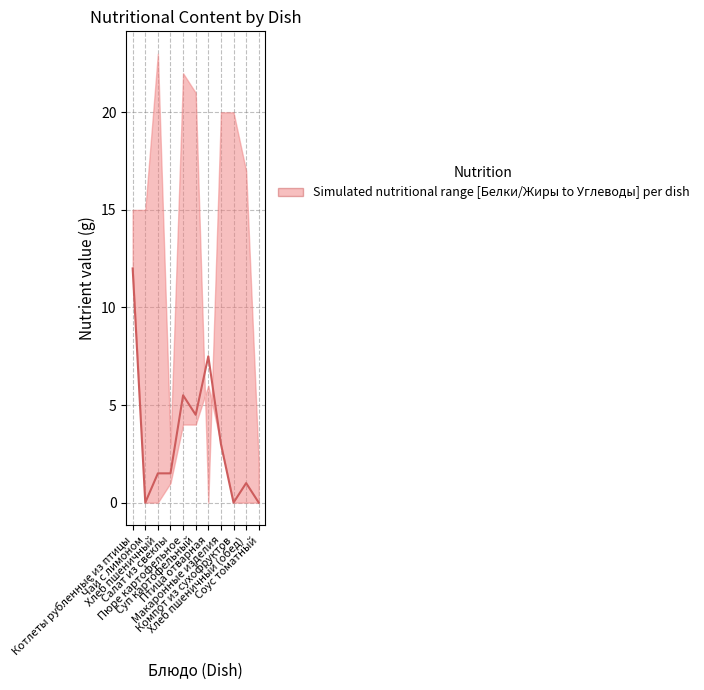

Reading left to right, extract all data points from this chart.

12.0	0.0	1.5	1.5	5.5	4.5	7.5	3.0	0.0	1.0	0.0